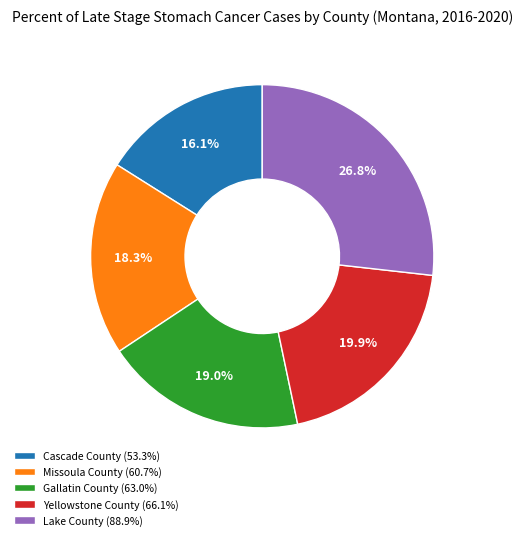

The Gallatin County slice represents 19% of the pie. True or false?

True